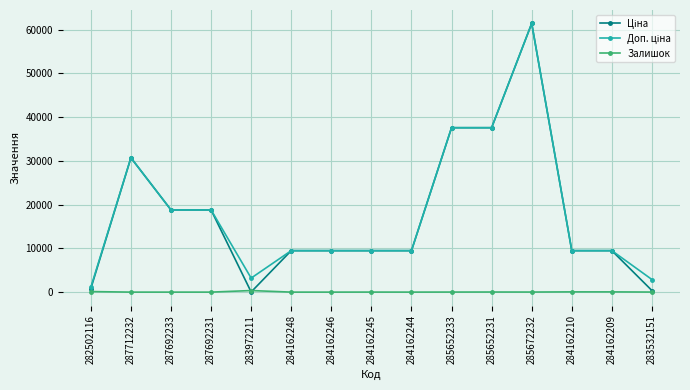

What is the greatest value displayed?

61434.3